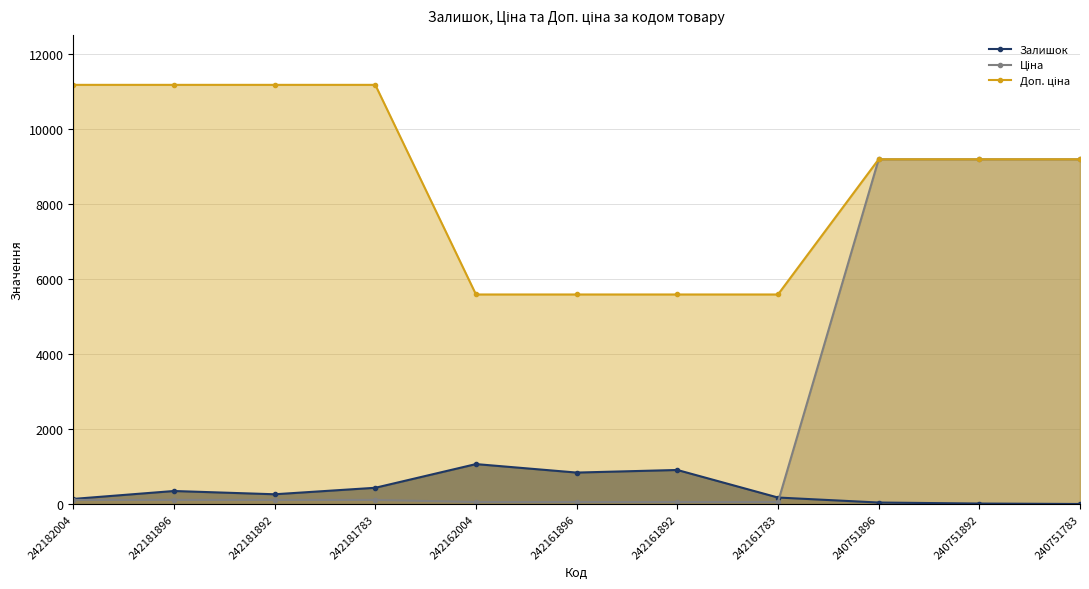

At which category does the chart reach its peak across all series?

242182004